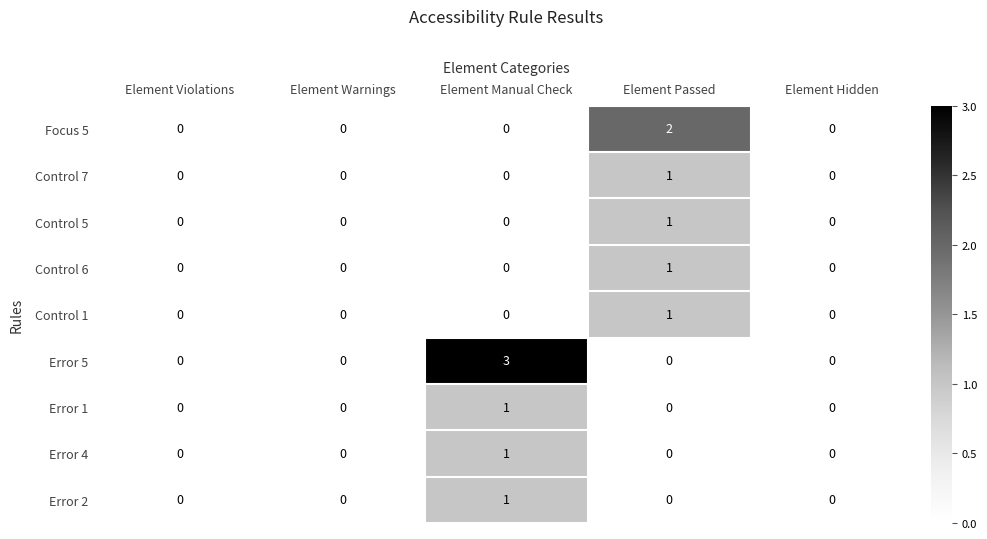

Which series changed the most between Element Warnings and Element Manual Check?

Error 5